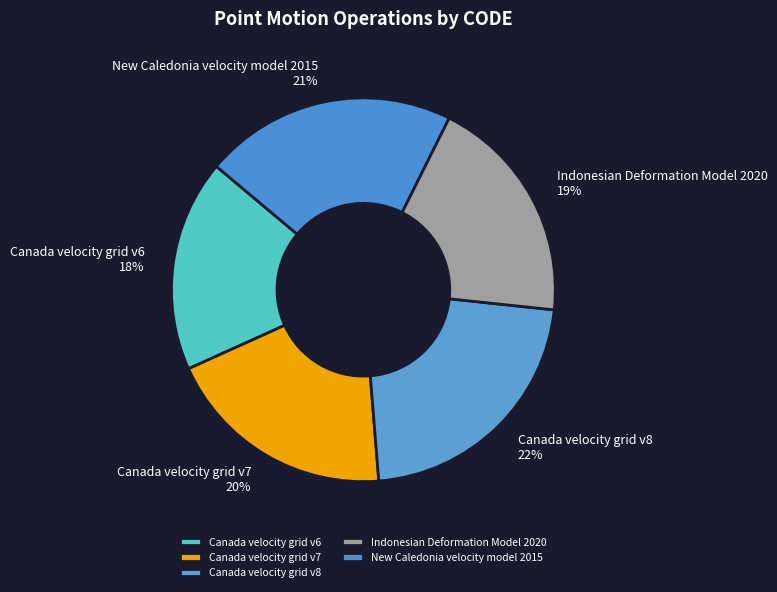

What is the largest slice in the pie chart?

Canada velocity grid v8